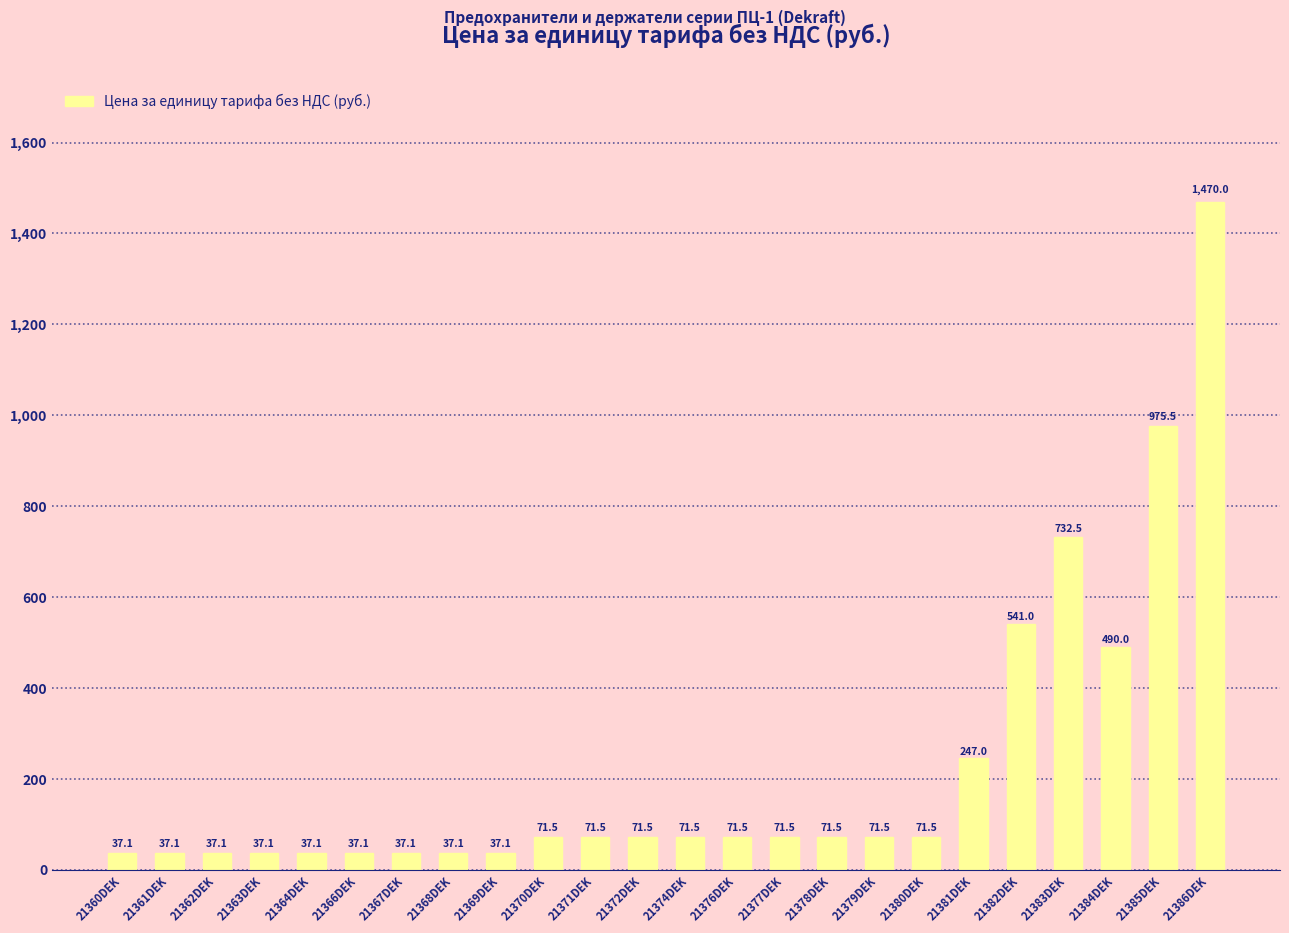

Is it true that the value at 21377DEK is 71.5?

True